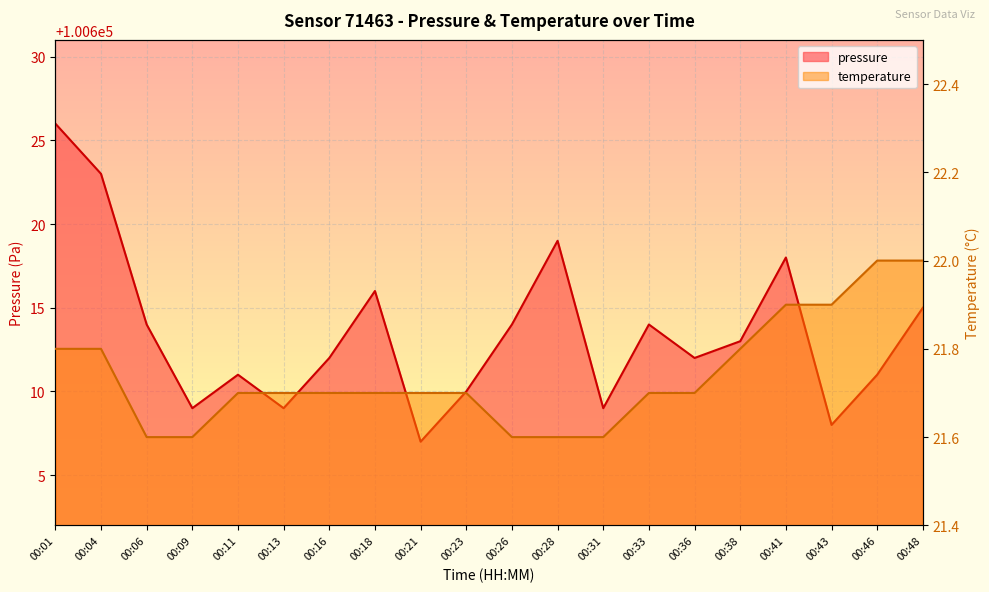

What is the difference between the highest and lowest values at 00:43?

100586.1